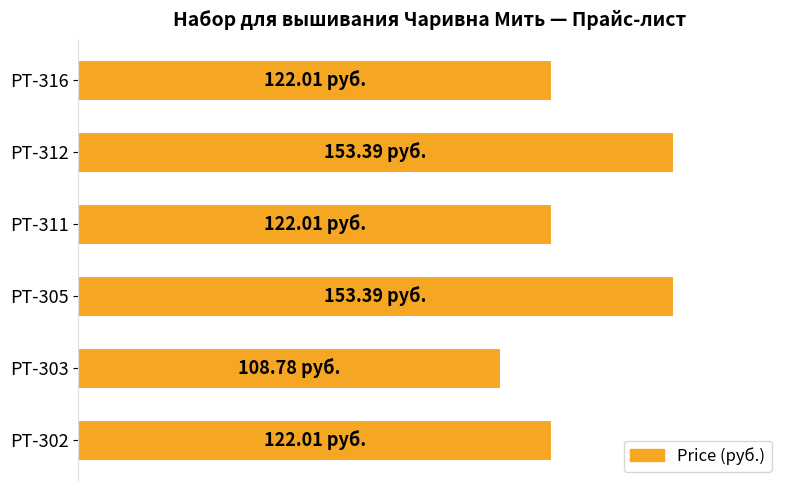

Does the chart contain any negative values?

No